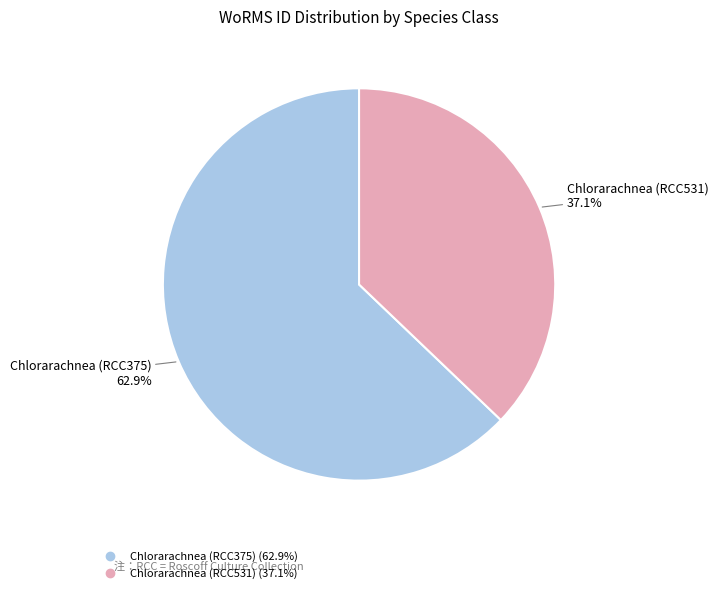

Which slice is the largest?

Chlorarachnea (RCC375)